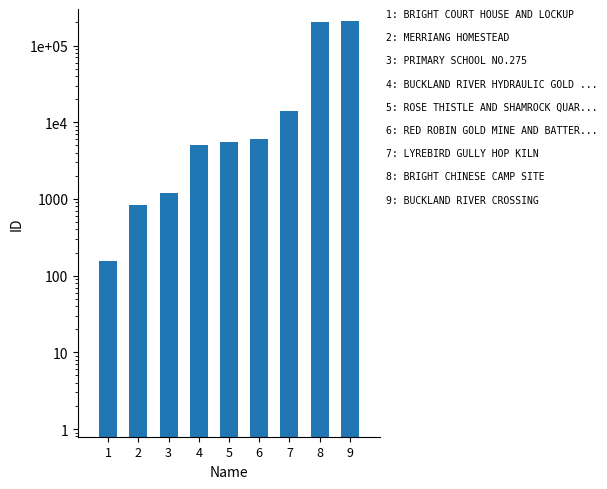

What is the difference between the maximum and minimum values?

208754